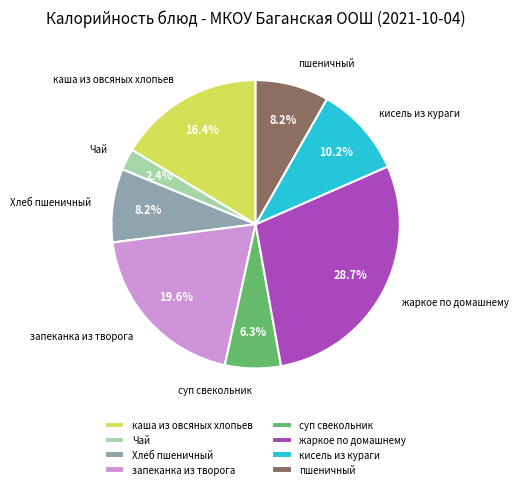

True or false: запеканка из творога accounts for 33% of the total.

False